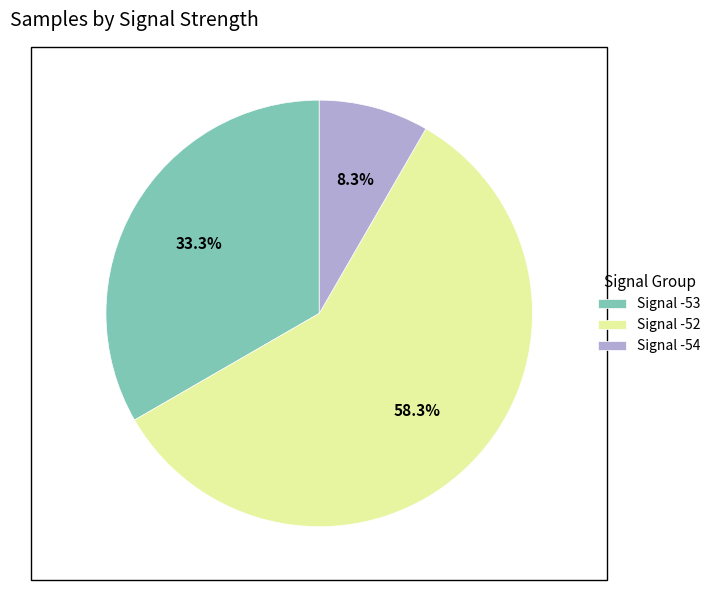

What is the total percentage of Signal -53 and Signal -52?

91.7%